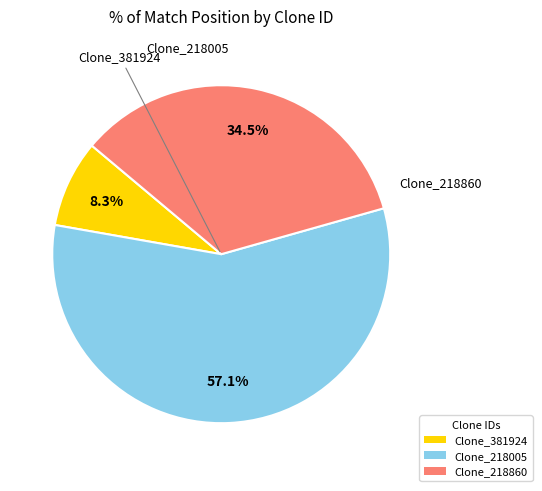

To the nearest percent, what is the difference between the largest and smallest slice percentages?

49%